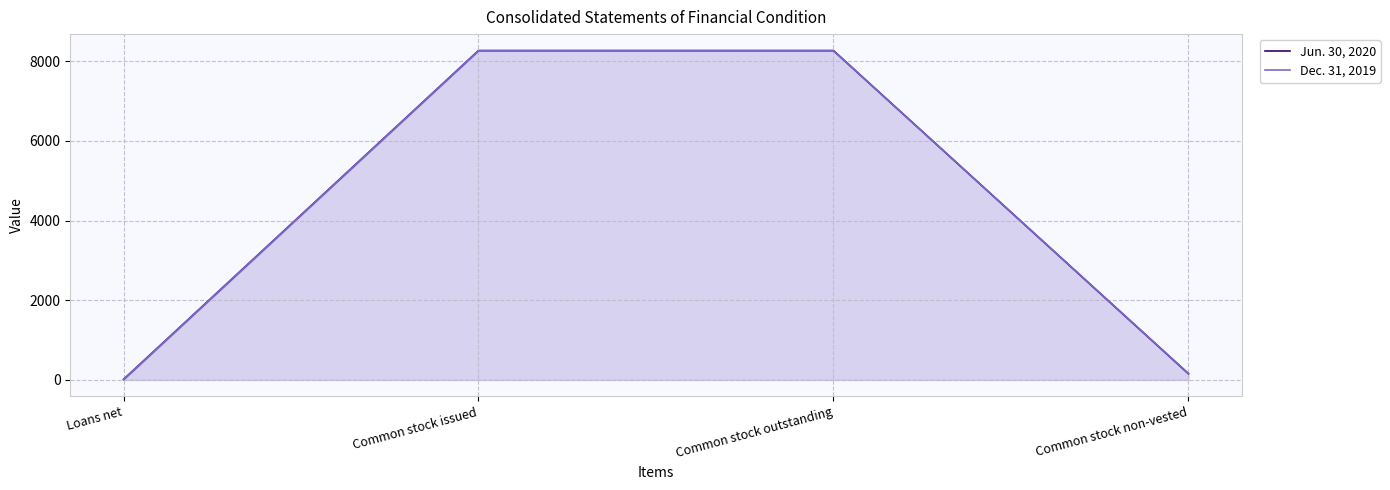

What is the difference between the maximum and minimum values in the Jun. 30, 2020 series?

8250.2